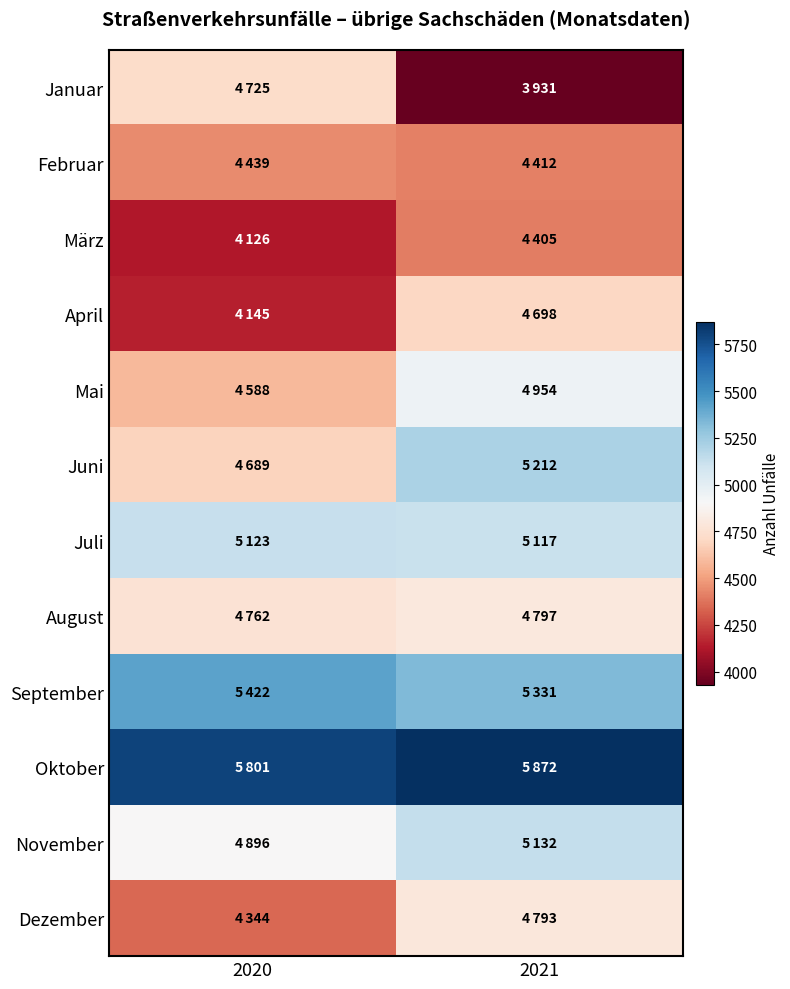

Which has a higher value, 2021 or 2020?

2020